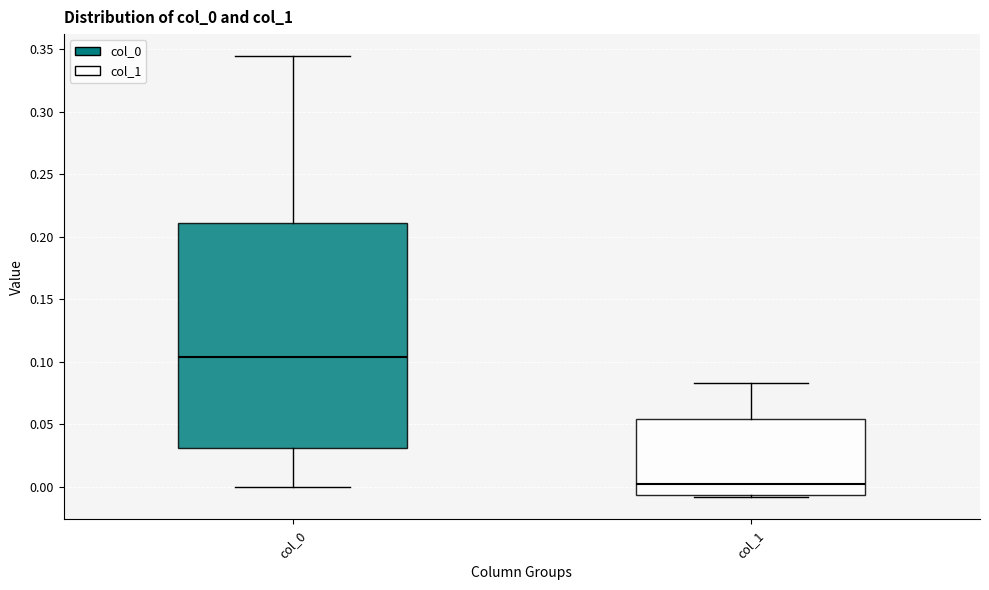

Which box is the tallest, from its lower edge to its upper edge?

col_0